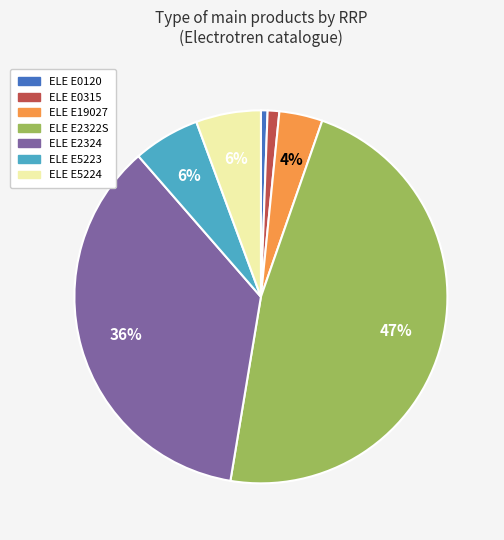

Which has a higher value, ELE E2324 or ELE E19027?

ELE E2324